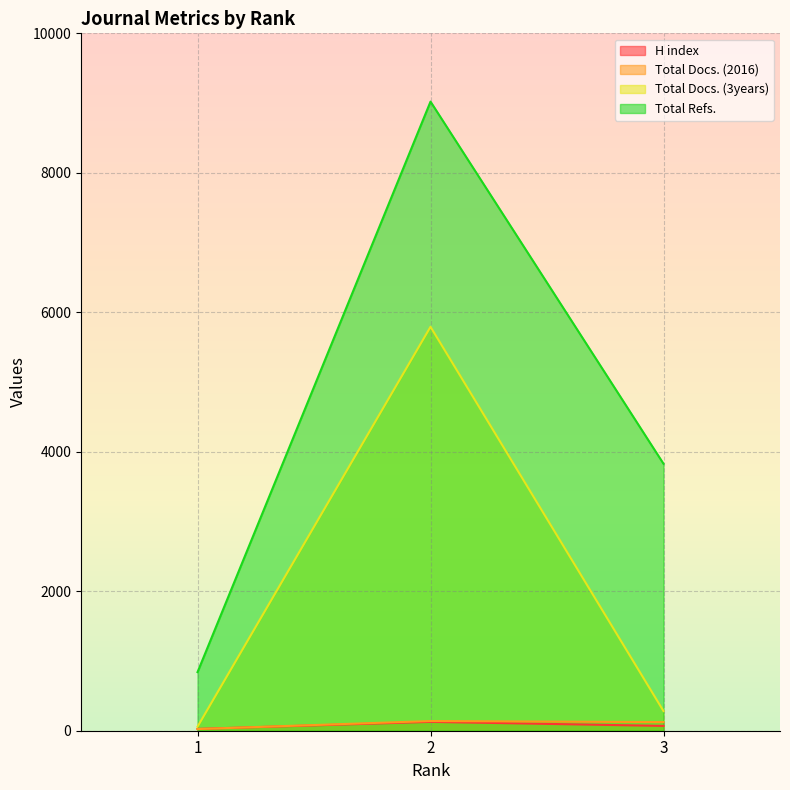

What is the difference between the maximum and minimum values in the H index series?

101